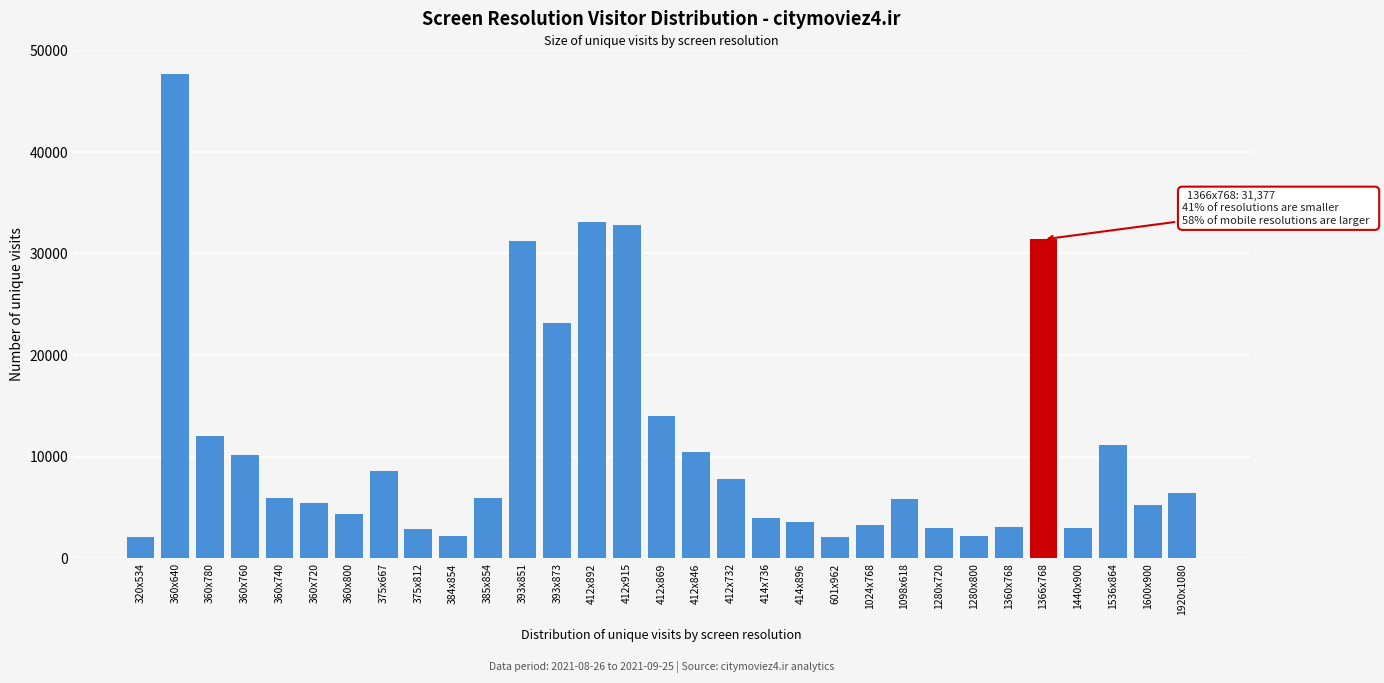

What is the difference between the values at 360x780 and 1280x720?

9010